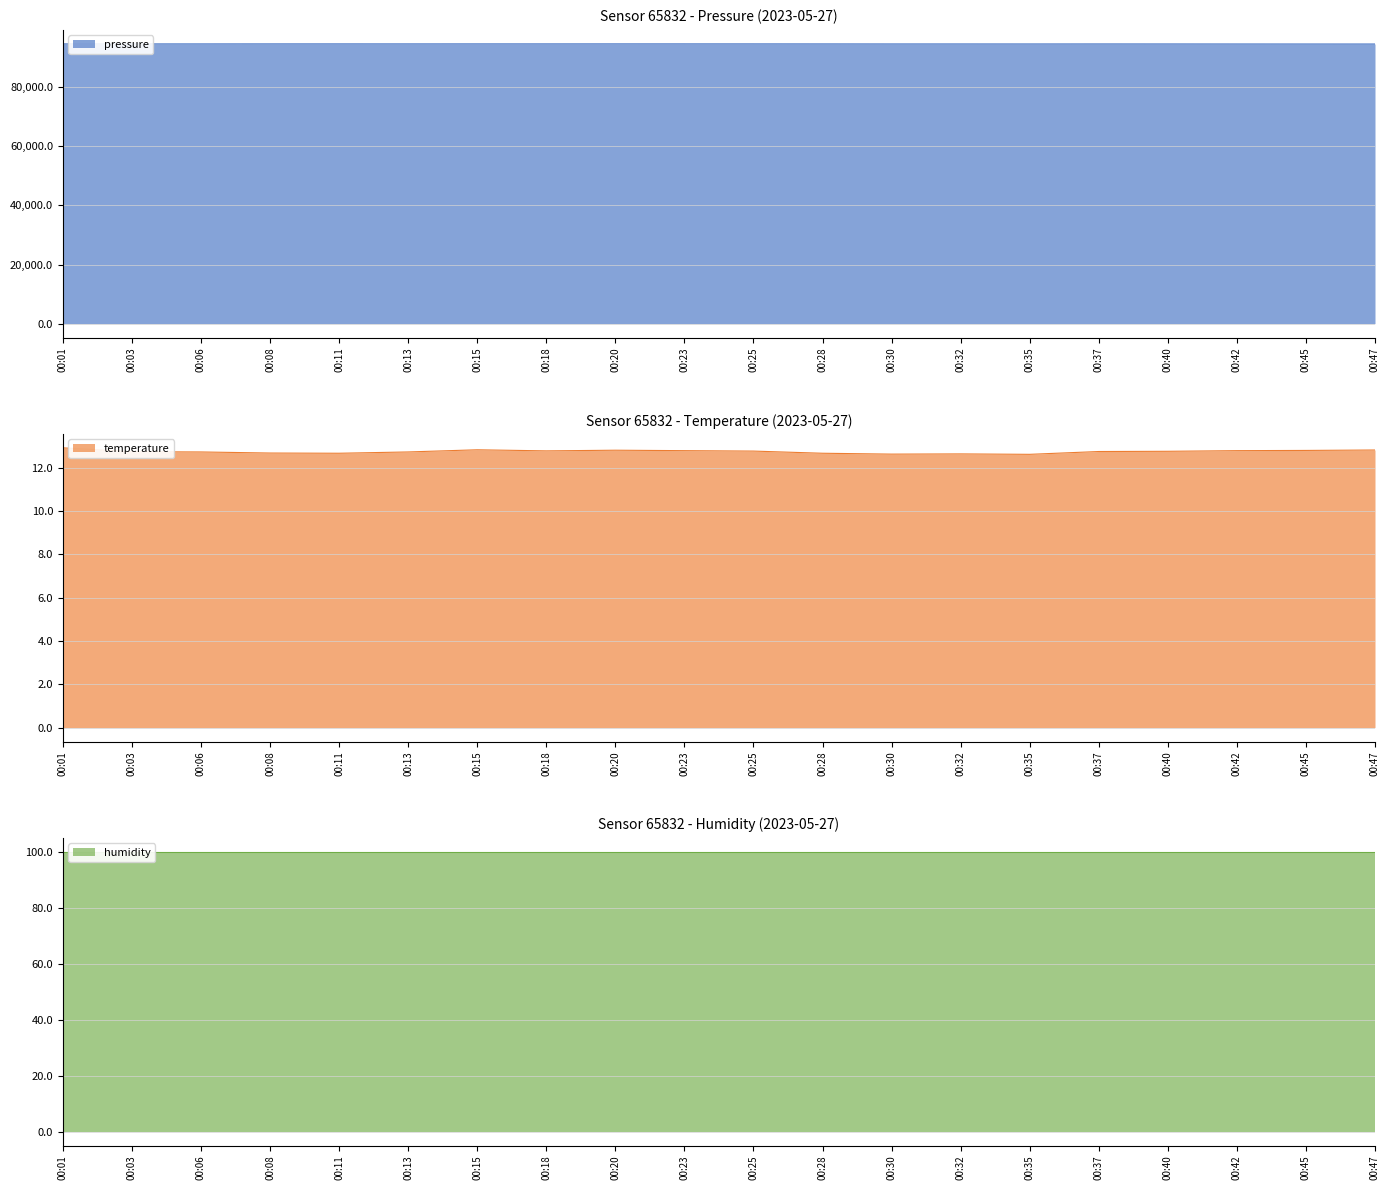

What is the minimum value for pressure?

94610.2